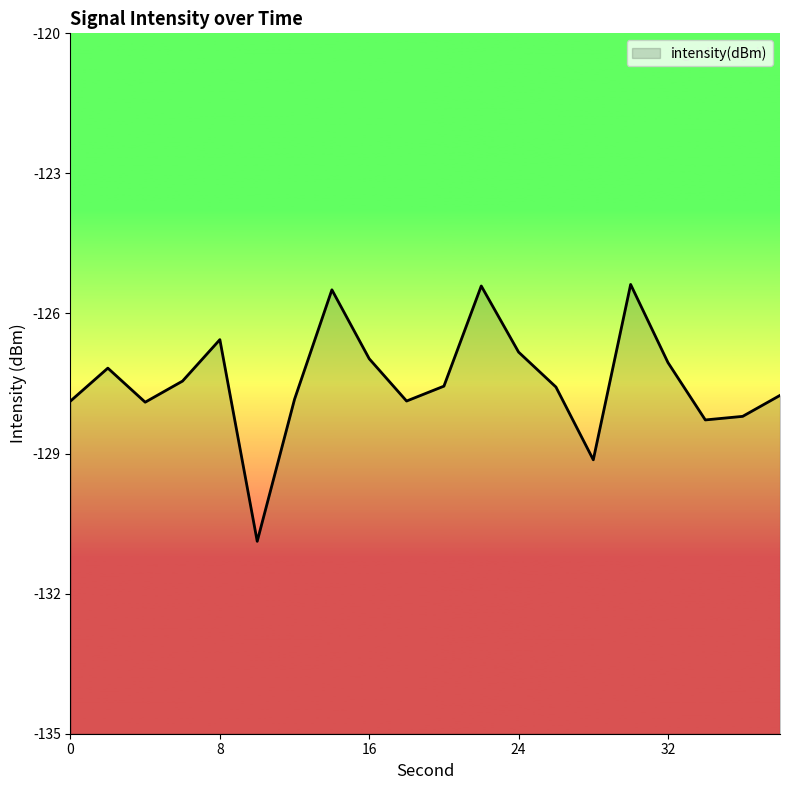

Reading right to left, list all the values displayed in this chart.

-127.8	-128.2	-128.3	-127.1	-125.4	-129.1	-127.6	-126.8	-125.4	-127.6	-127.9	-127.0	-125.5	-127.8	-130.9	-126.6	-127.4	-127.9	-127.2	-127.9